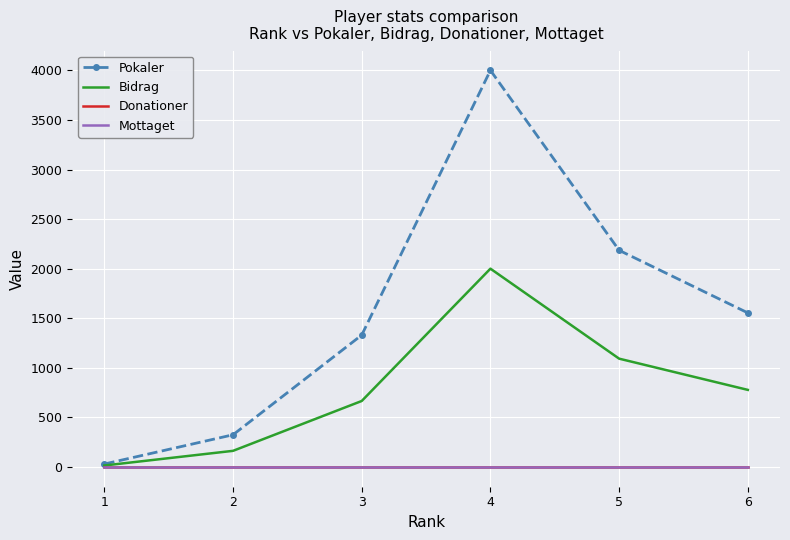

The value of Bidrag at 3 is 1188. True or false?

False